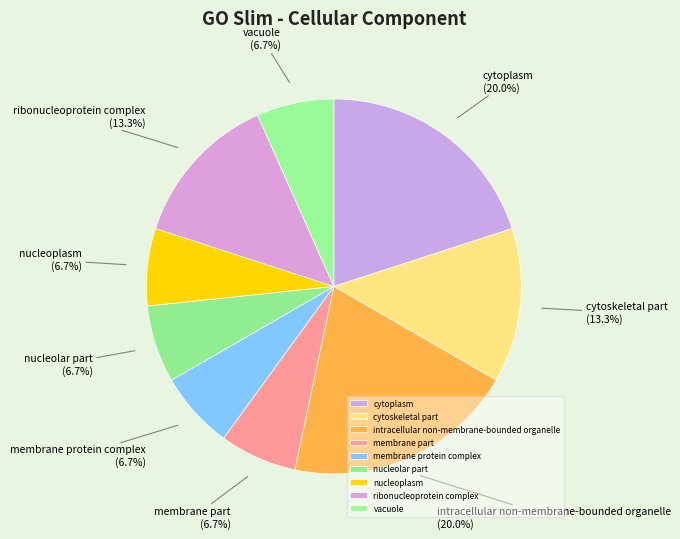

The membrane part slice represents 7% of the pie. True or false?

True